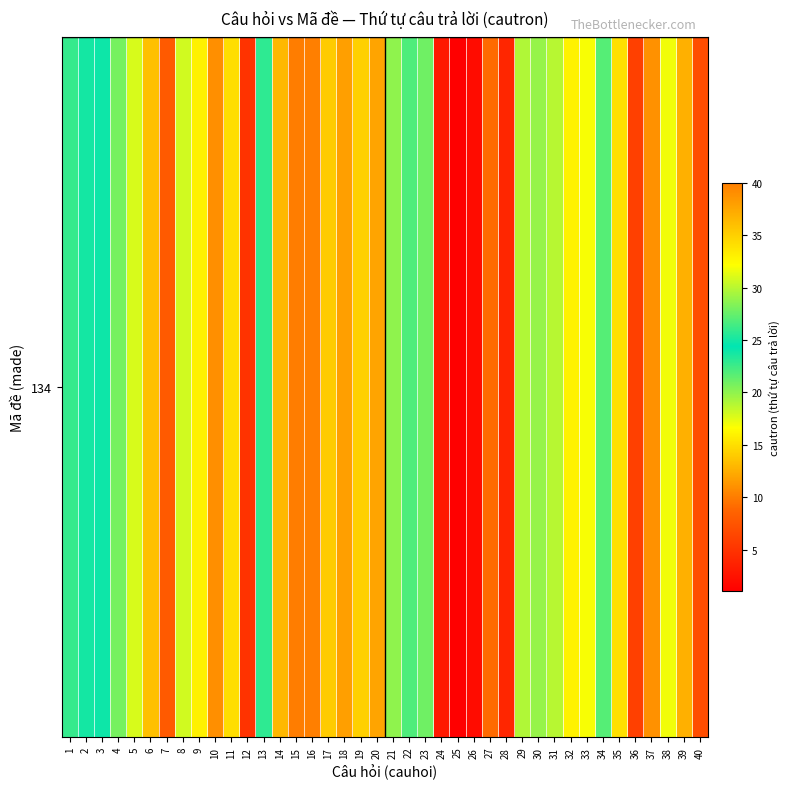

What is the minimum value shown in the chart?

1